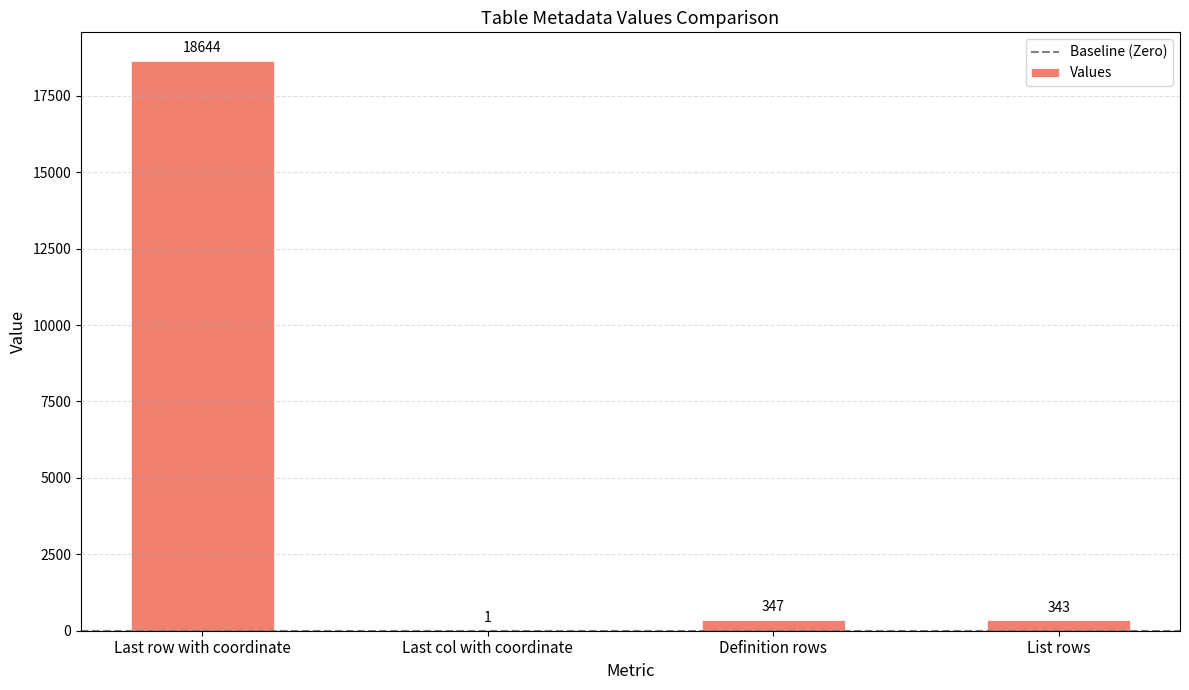

Reading right to left, extract all data points from this chart.

343	347	1	18644